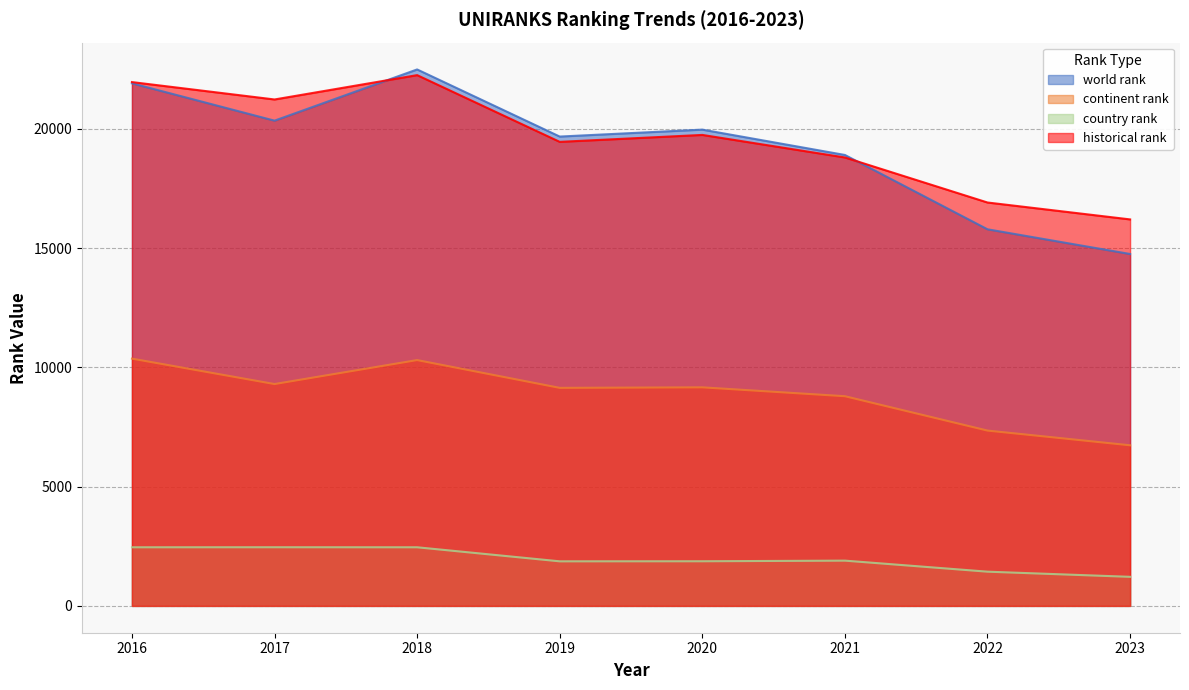

True or false: world rank and continent rank cross at least once.

False